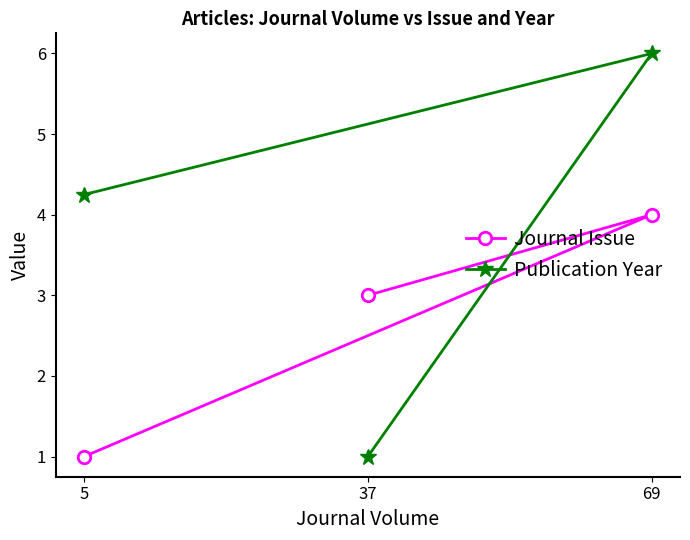

Which label corresponds to the smallest value in the chart?

5